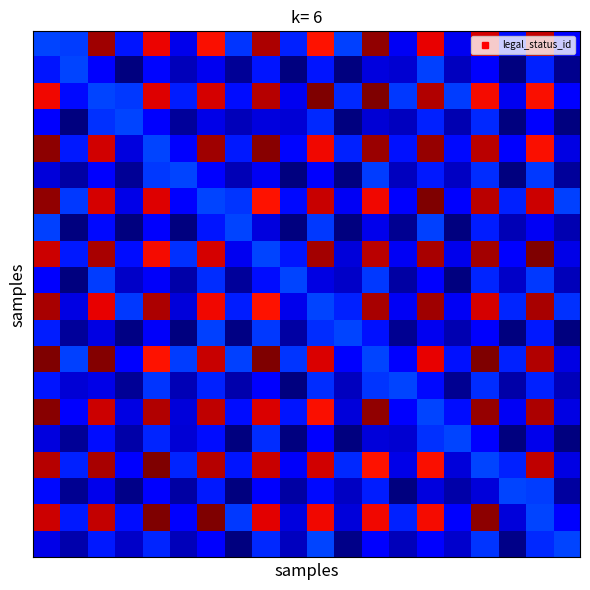

At how many categories does at least one series exceed 10?

10